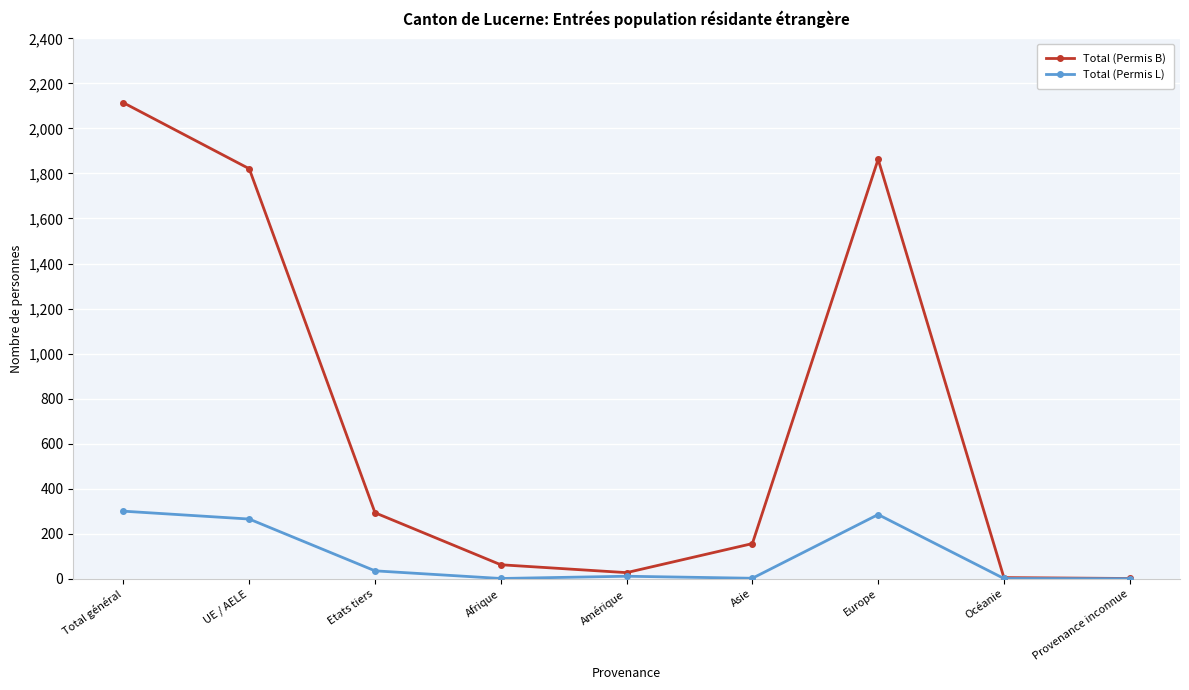

Which label corresponds to the largest value in the chart?

Total général